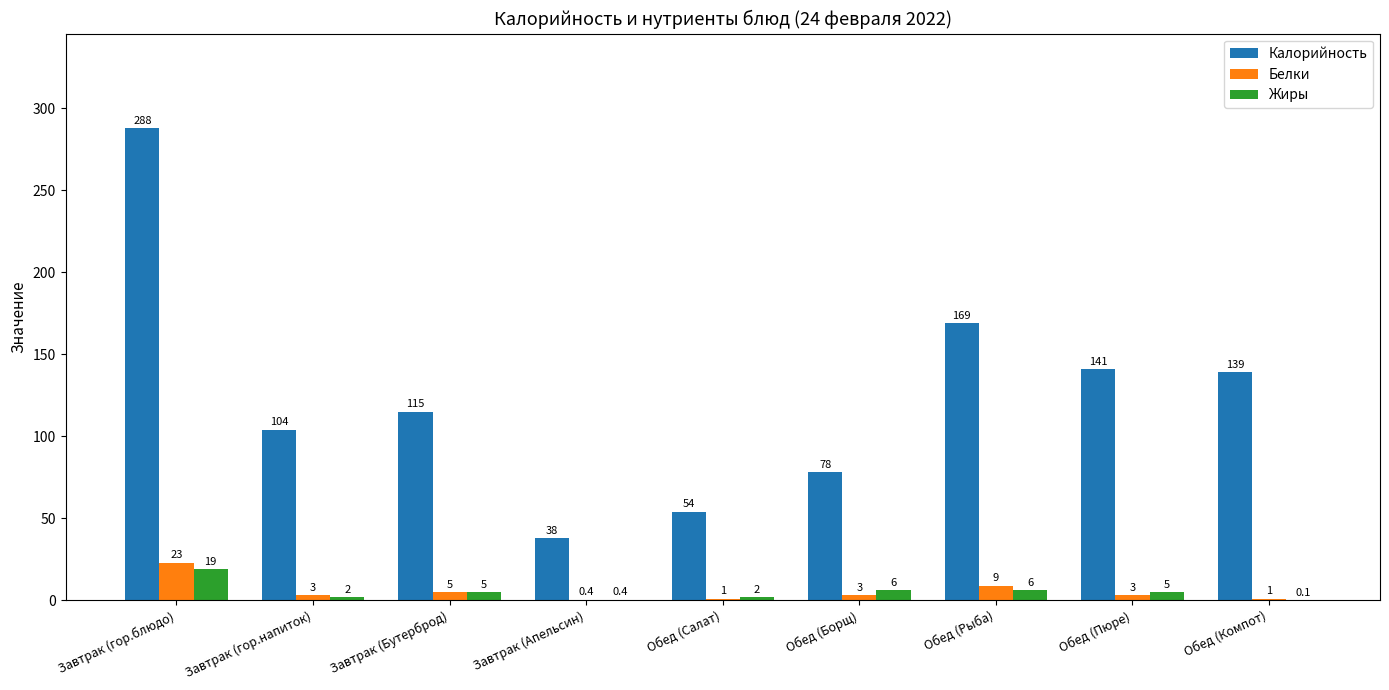

What are all the series names shown in the legend?

Калорийность, Белки, Жиры